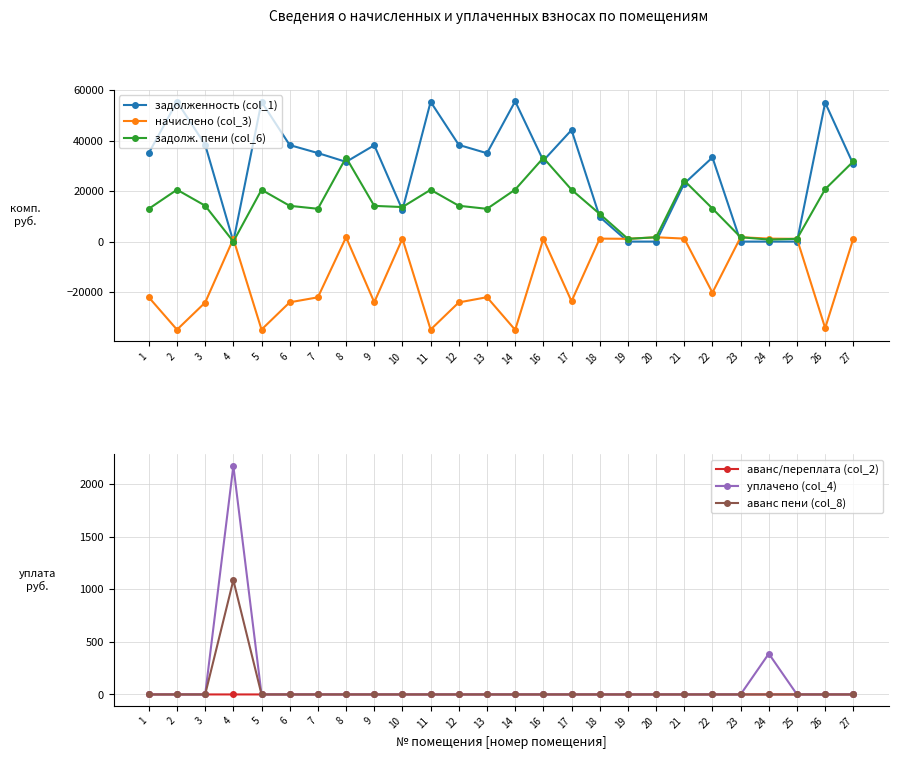

Rank the series by their maximum value, from highest to lowest.

задолженность (col_1), задолж. пени (col_6), уплачено (col_4), начислено (col_3), аванс пени (col_8), аванс/переплата (col_2)